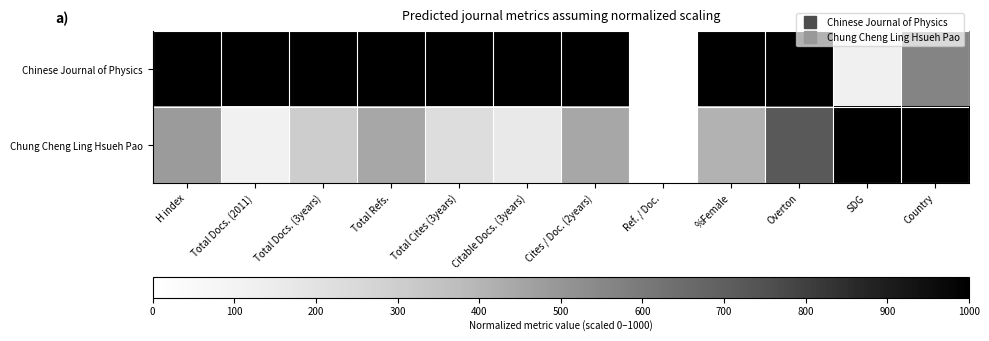

List the series in order of their peak value, lowest first.

Chinese Journal of Physics, Chung Cheng Ling Hsueh Pao